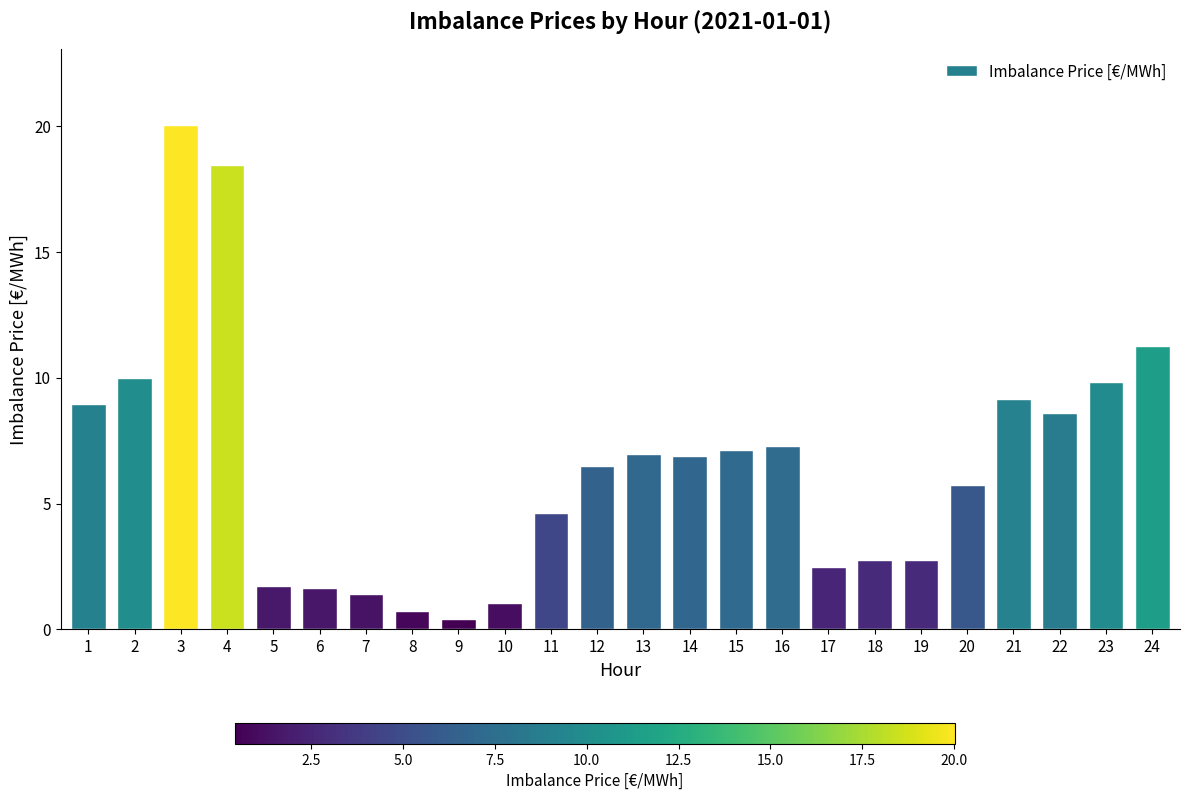

What is the value of the 3rd bar from the left?

20.0